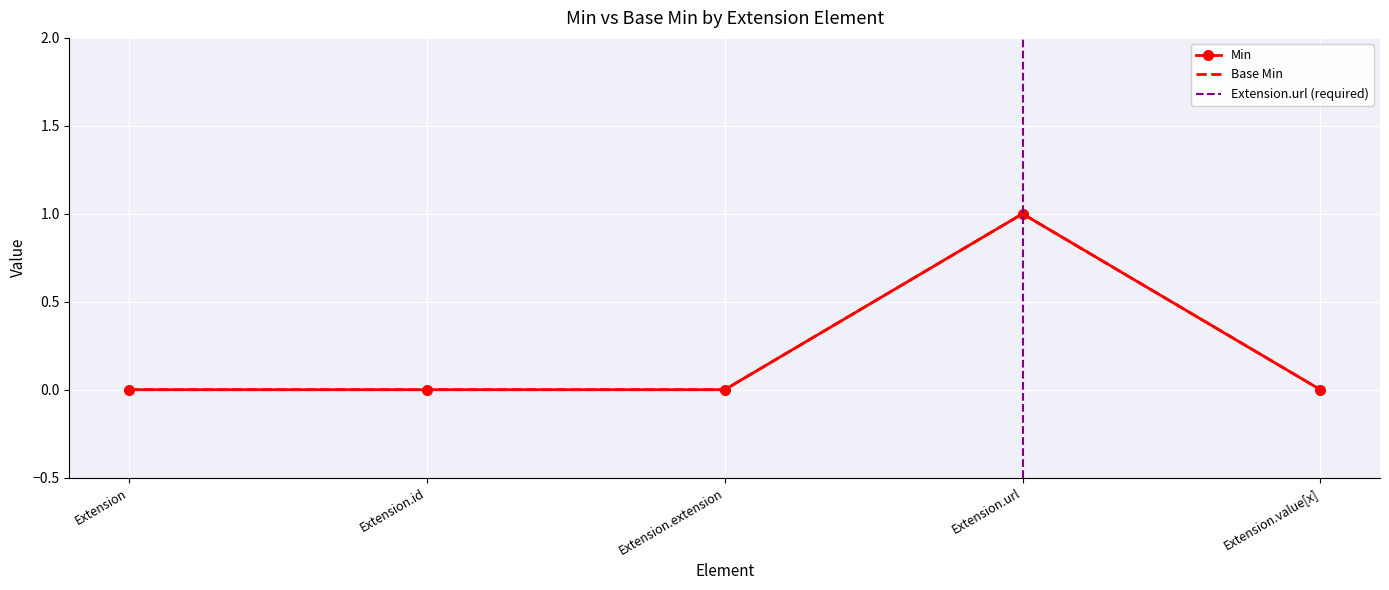

True or false: Base Min and Min cross at least once.

False